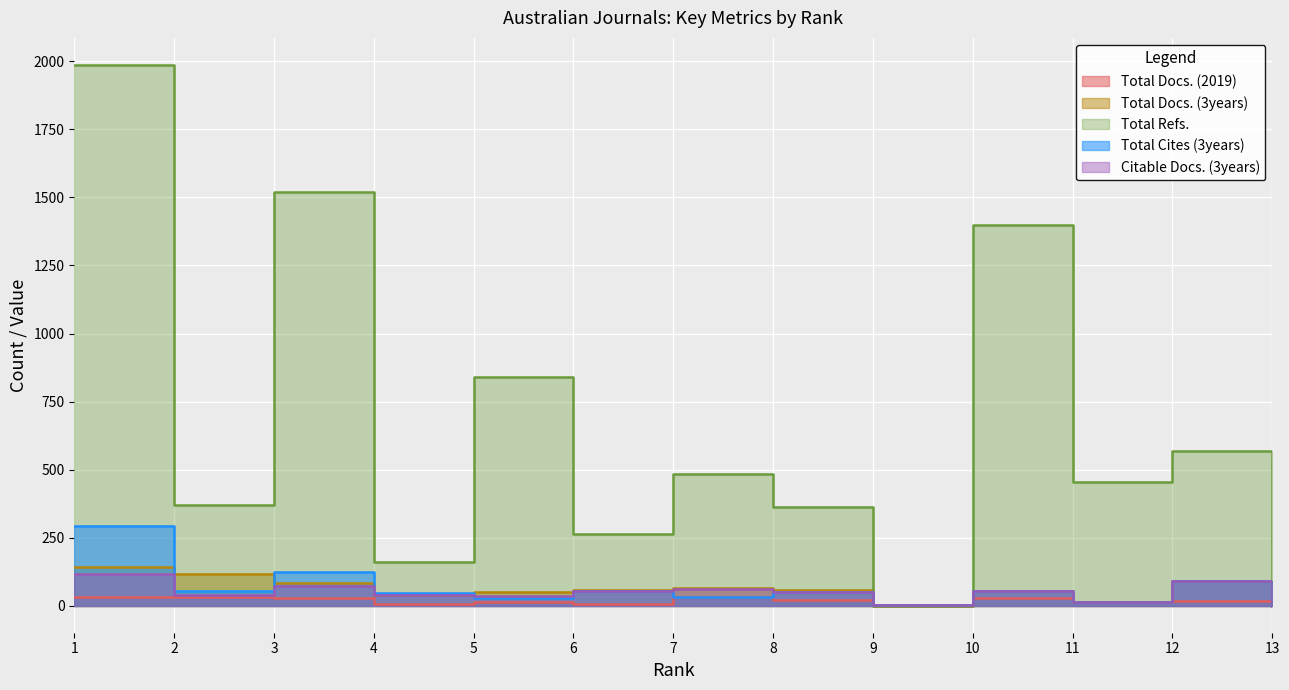

Where do Citable Docs. (3years) and Total Refs. first cross each other?

8 and 9